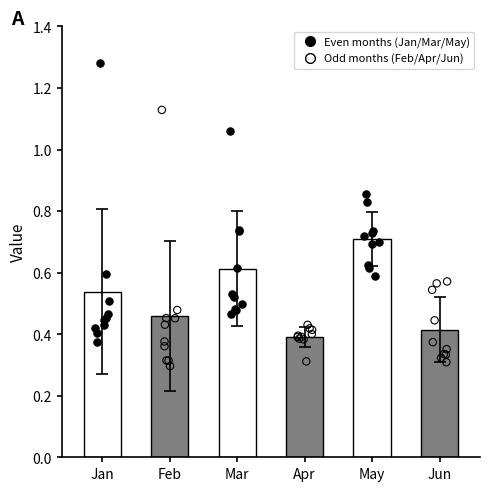

Which series has the largest total across all categories?

May